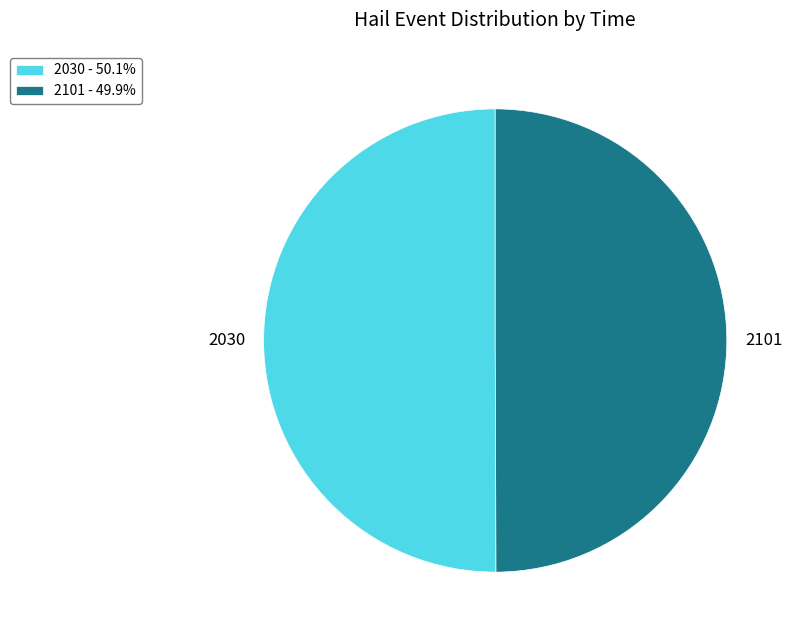

How many slices are in this pie chart?

2